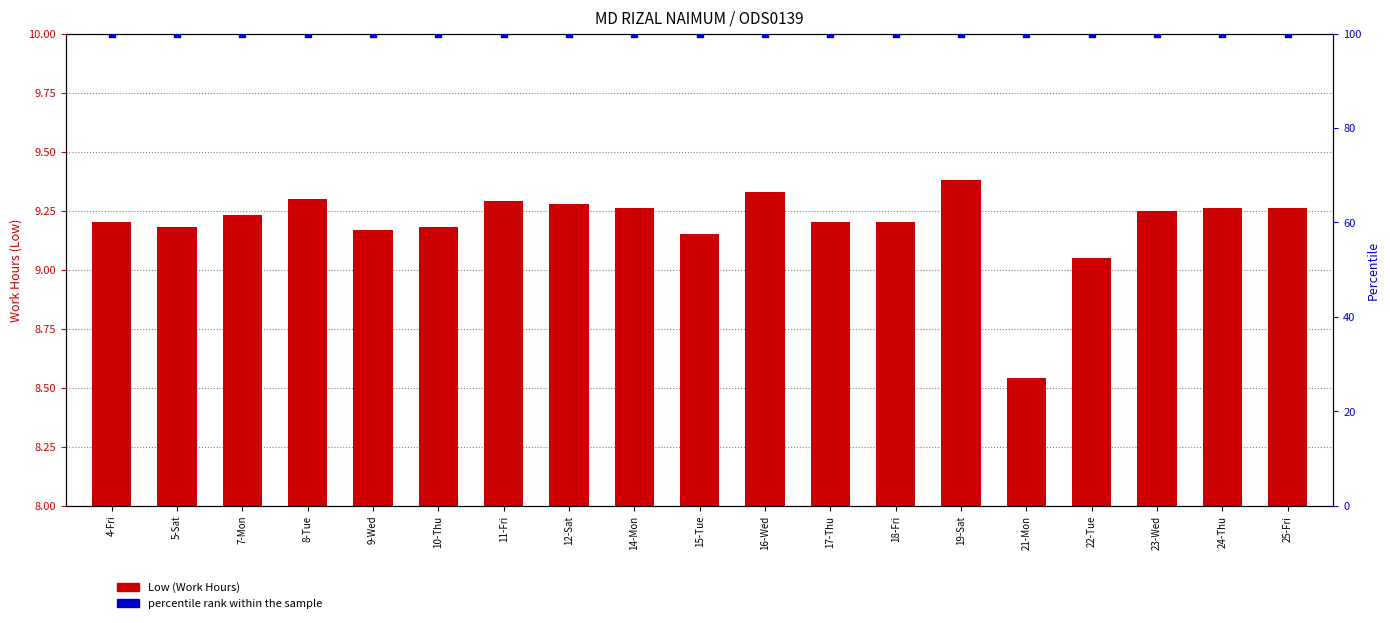

What are all the series names shown in the legend?

Low (Work Hours), percentile rank within the sample